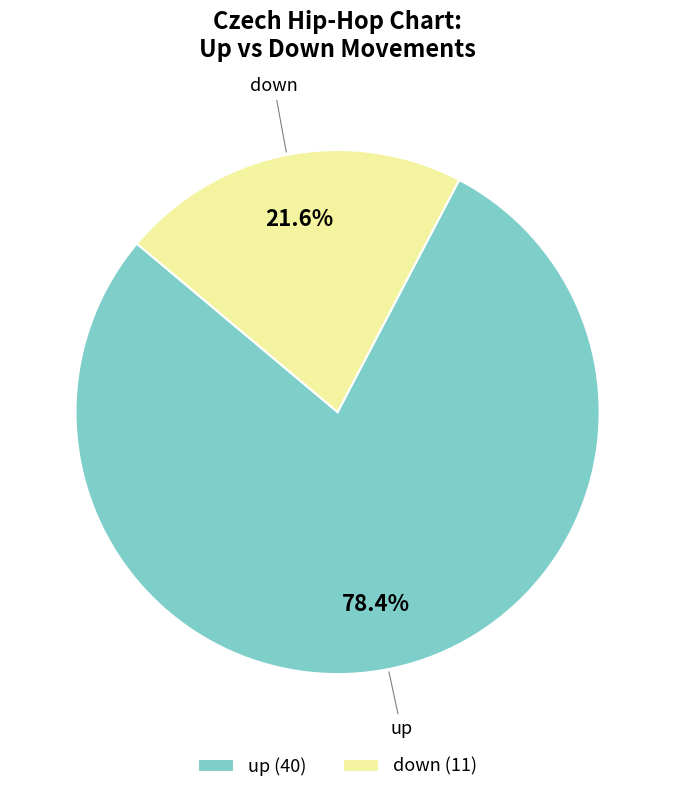

True or false: down accounts for 12% of the total.

False